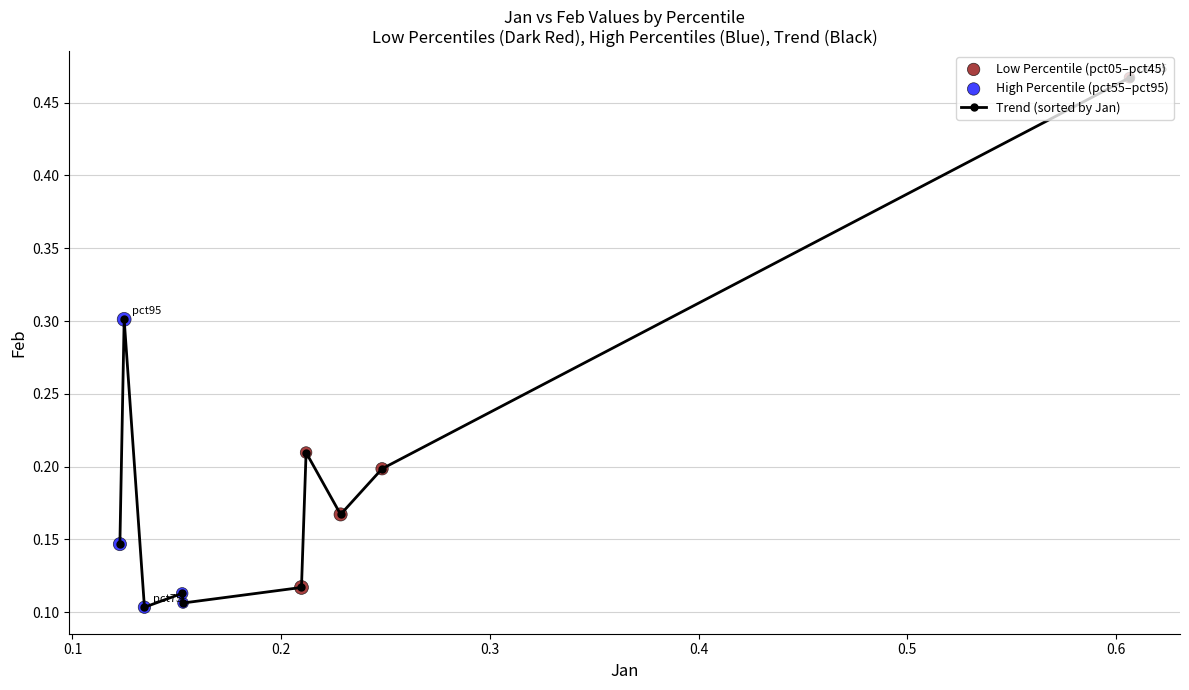

What is the difference between the maximum and minimum values?

0.4